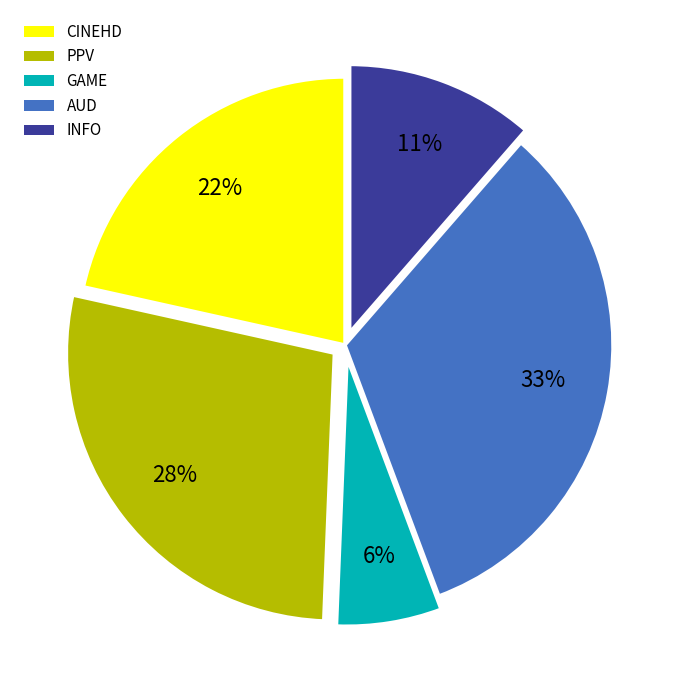

Count the number of slices in the pie.

5